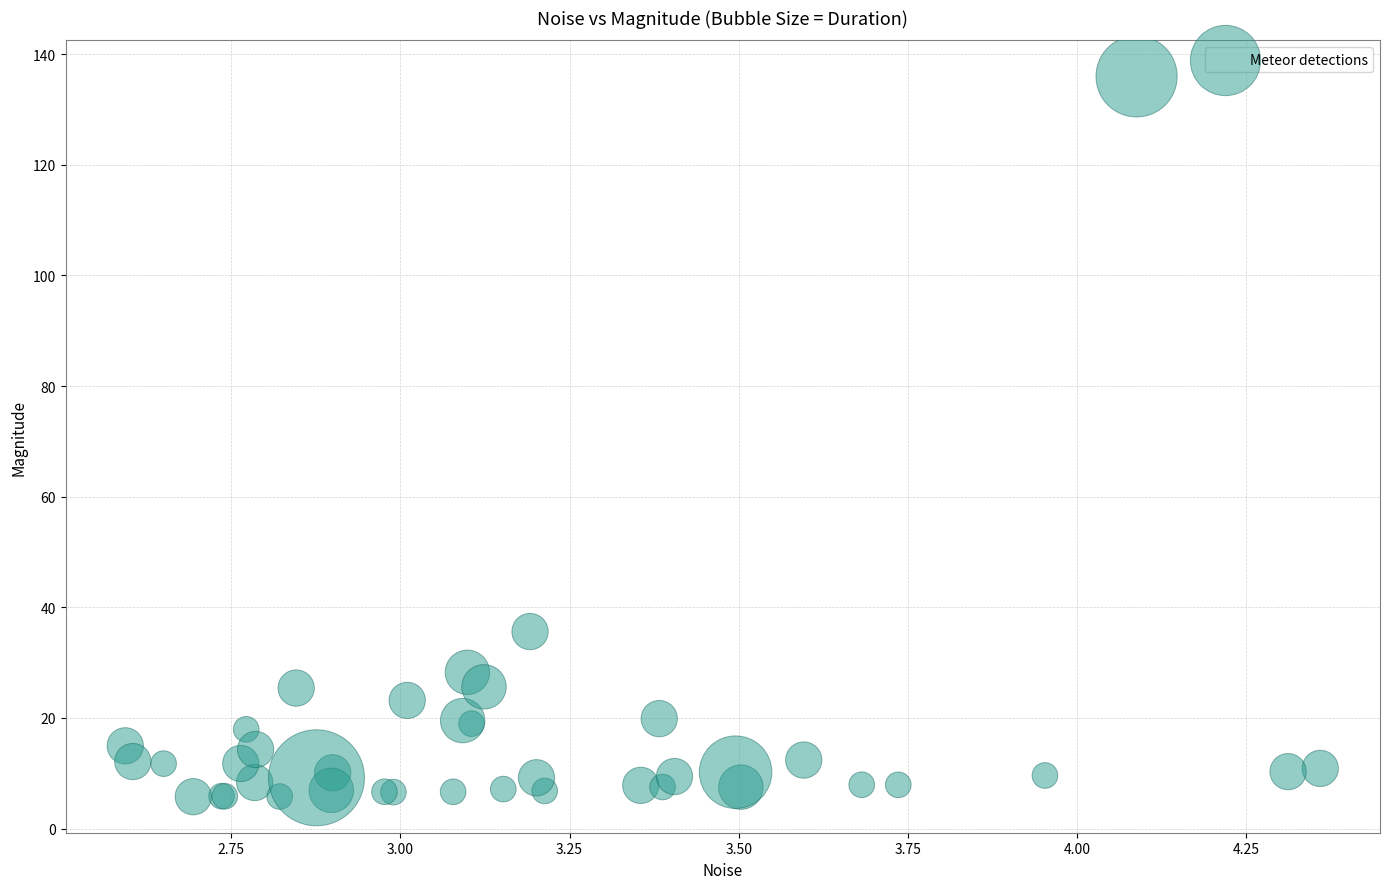

What Y value in the scatter plot is closest to 70?

35.6